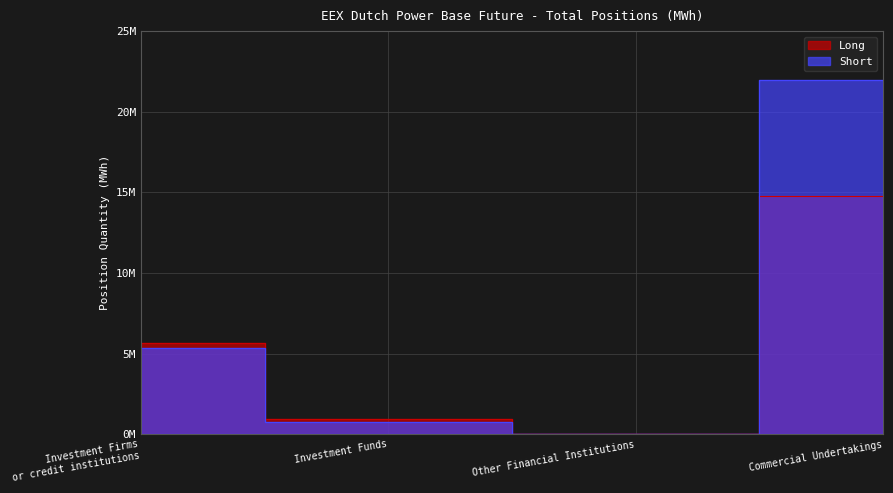

At how many categories does at least one series exceed 15373669?

1